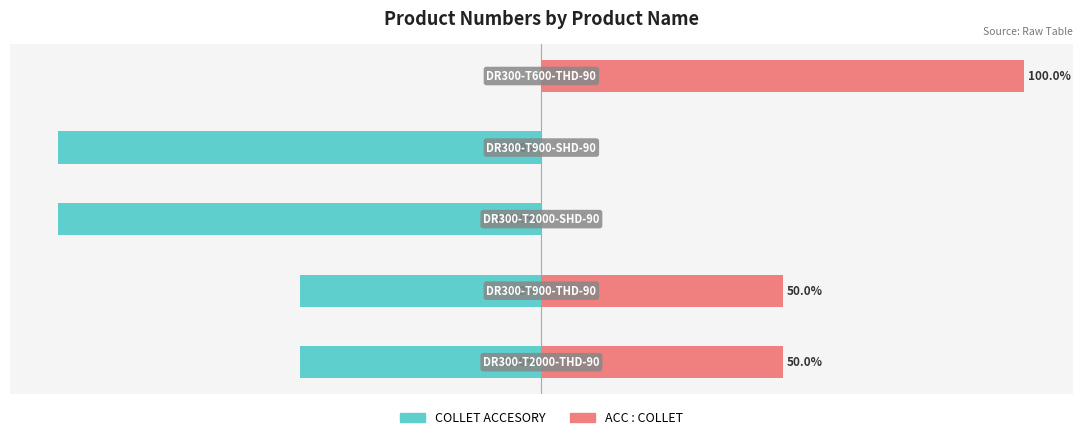

Does the chart contain any negative values?

Yes